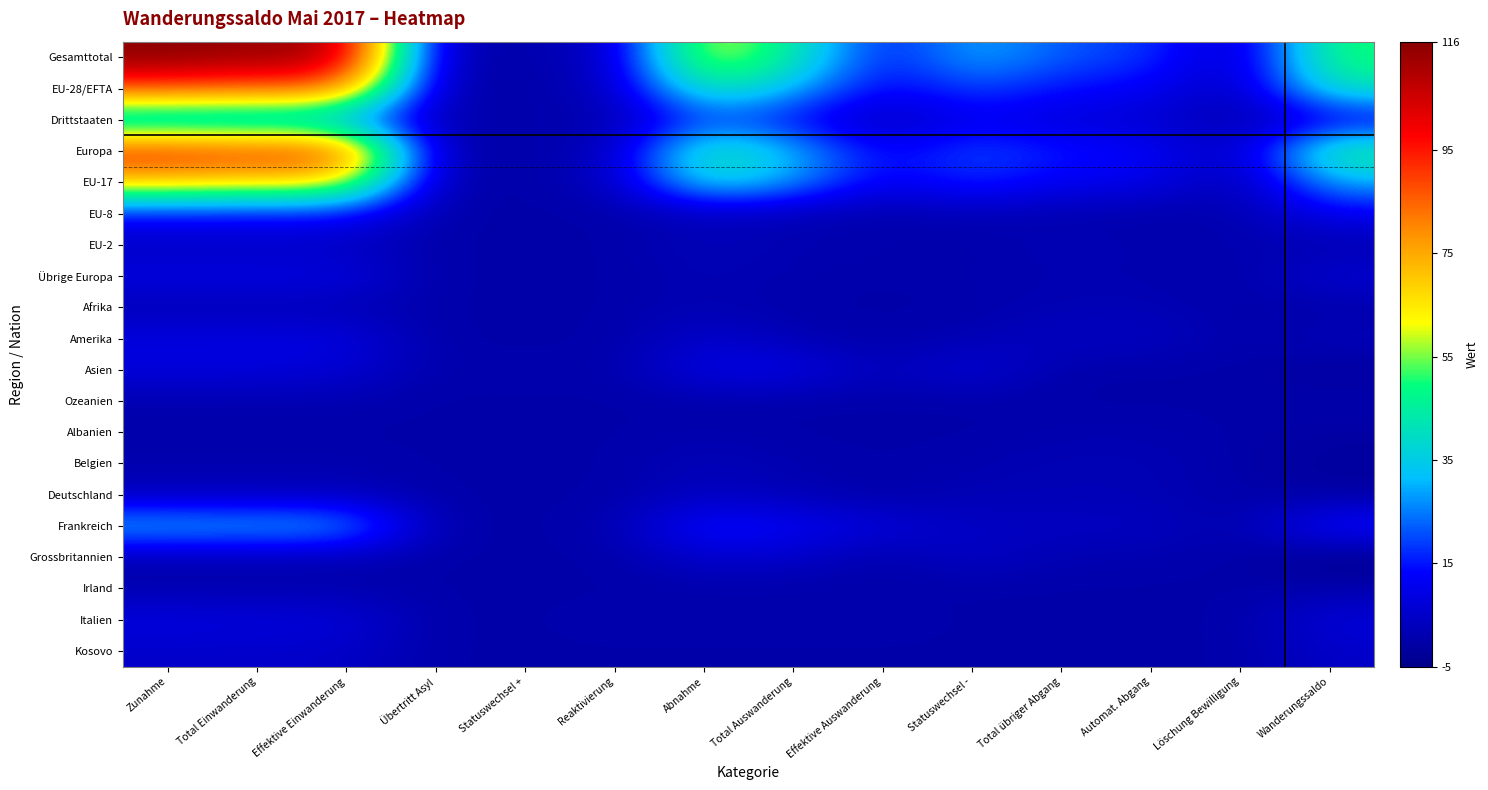

What is the total value across all series at Wanderungssaldo?

223